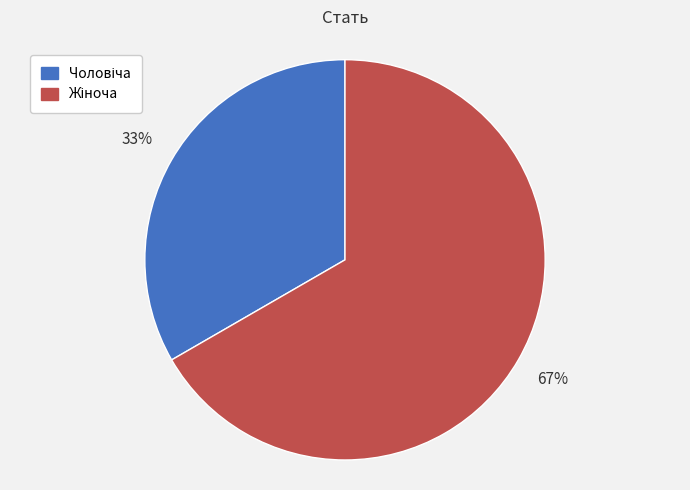

To the nearest percent, what is the average slice percentage?

50%